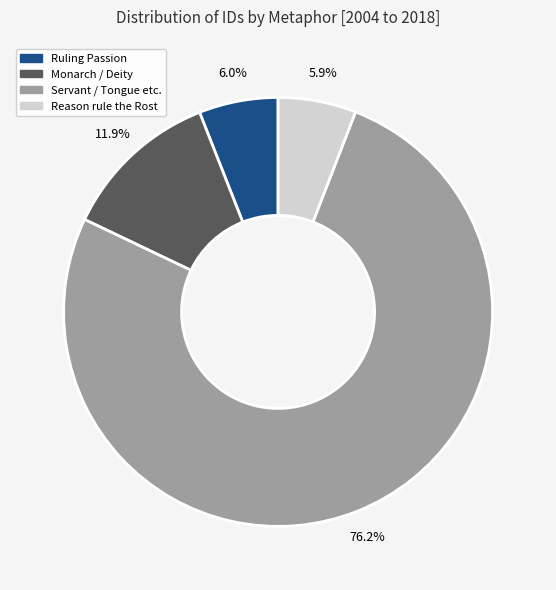

Do Servant / Tongue etc. and Ruling Passion together represent more than half of the pie?

Yes